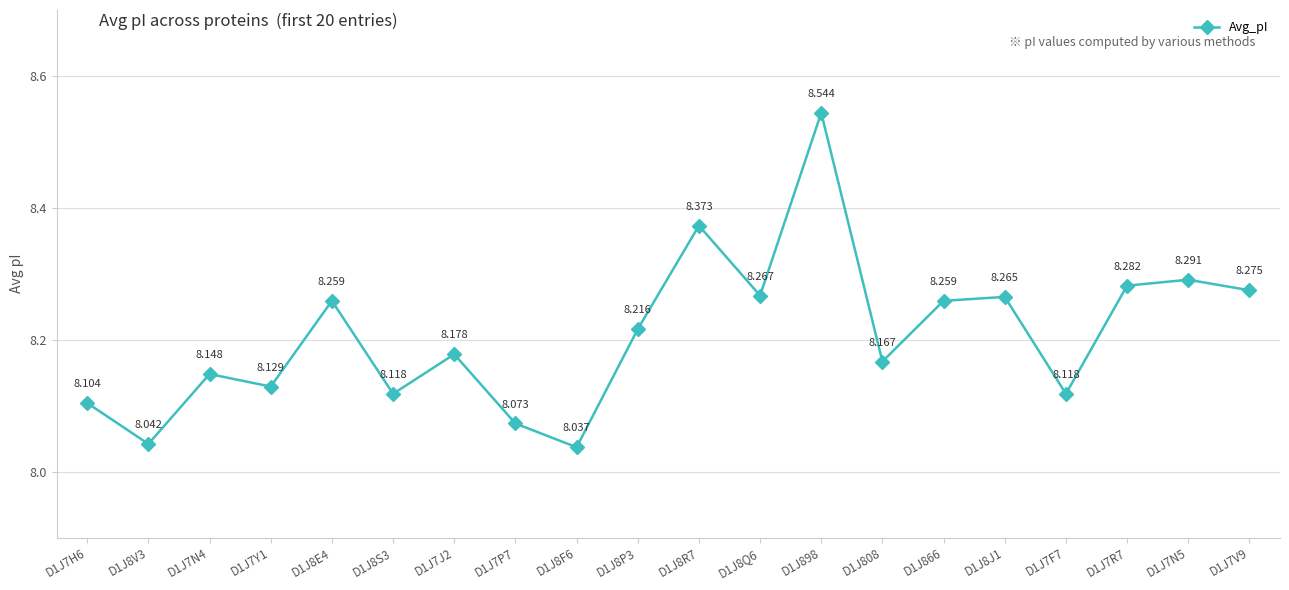

True or false: the data has more than 0 interior local peaks.

True